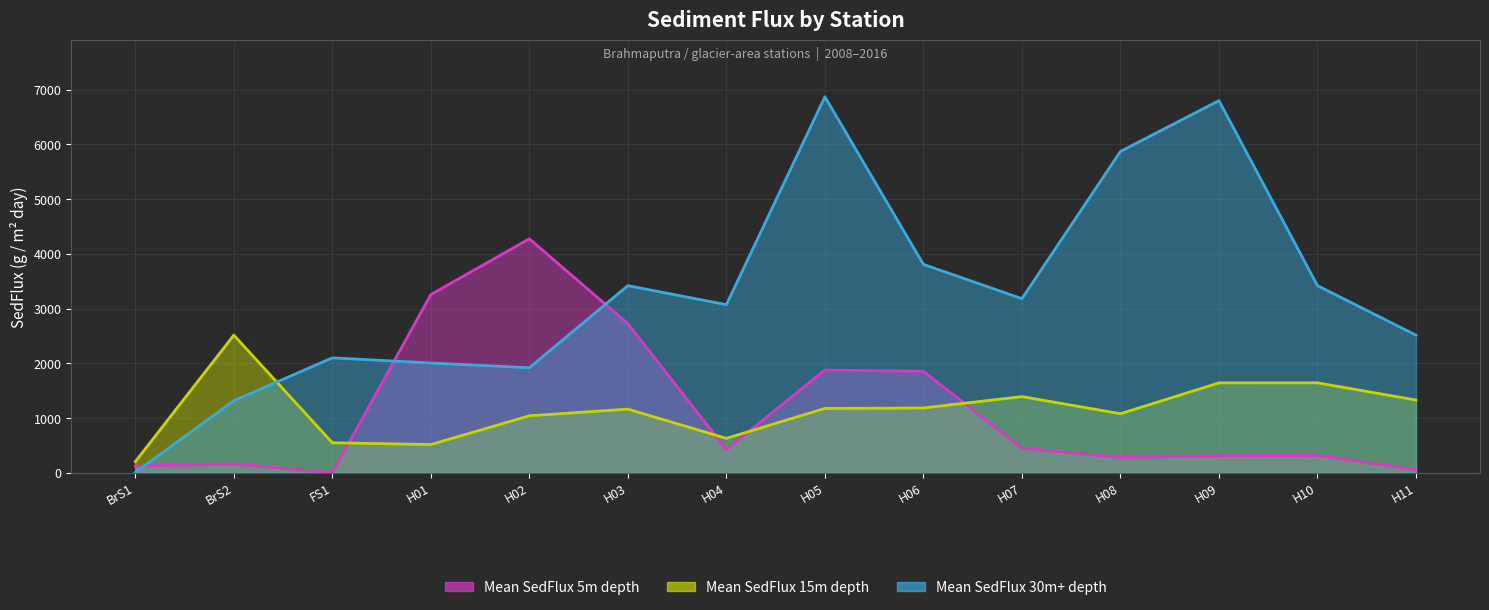

The value of Mean SedFlux 5m depth (line) at H01 is 5425.9. True or false?

False